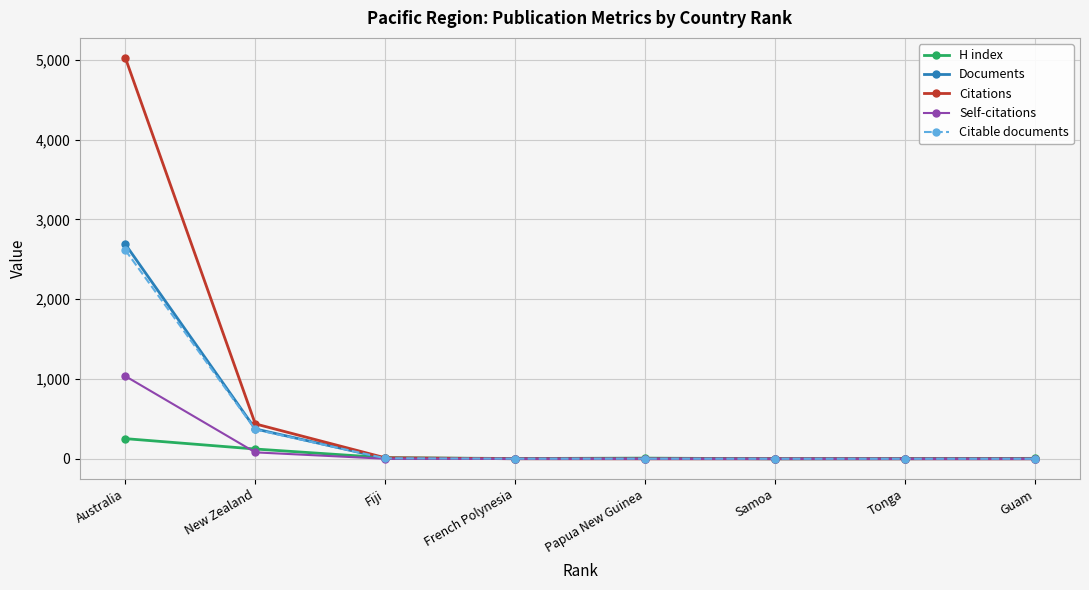

The H index series shows 9 at Papua New Guinea. True or false?

True